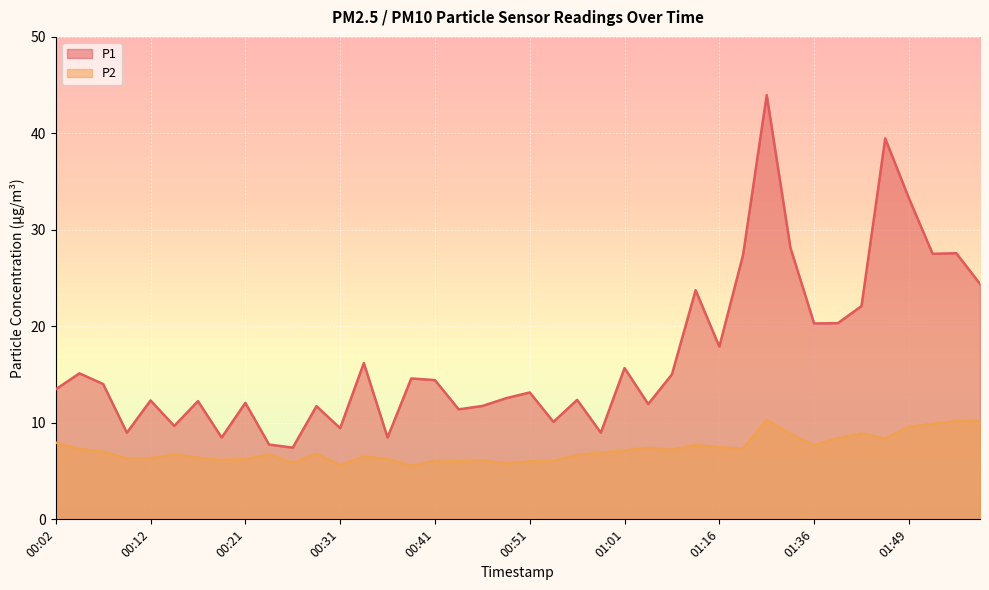

At which label does P1 reach its minimum?

00:26